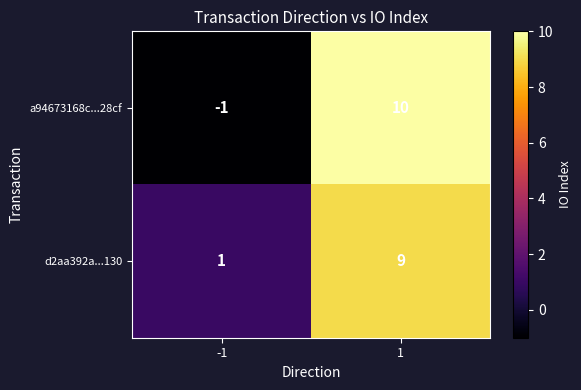

At which category is the sum across all series the highest?

1